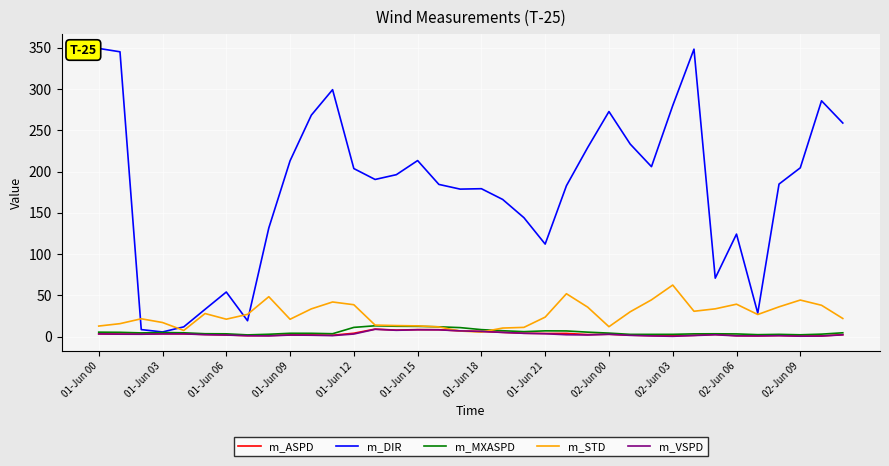

Does the chart have visible grid lines?

Yes